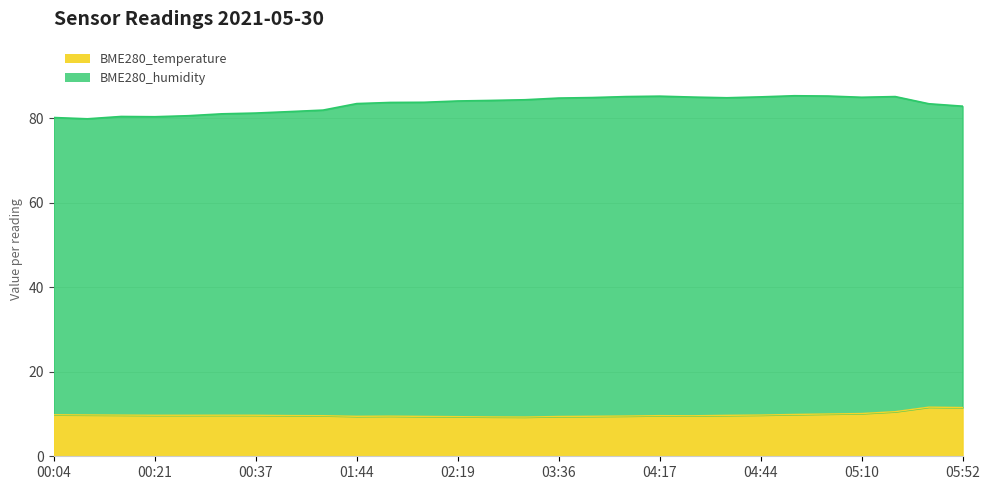

What is the minimum value for BME280_temperature?

9.3